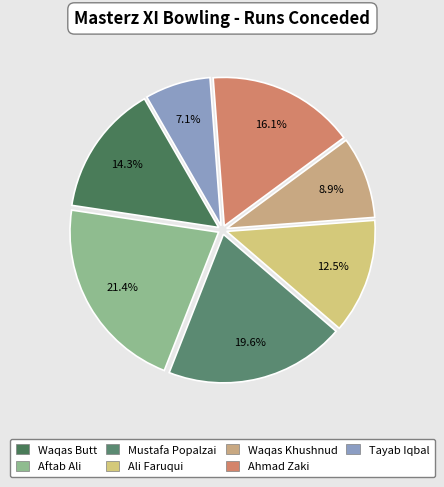

To the nearest percent, what is the difference between the largest and smallest slice percentages?

14%